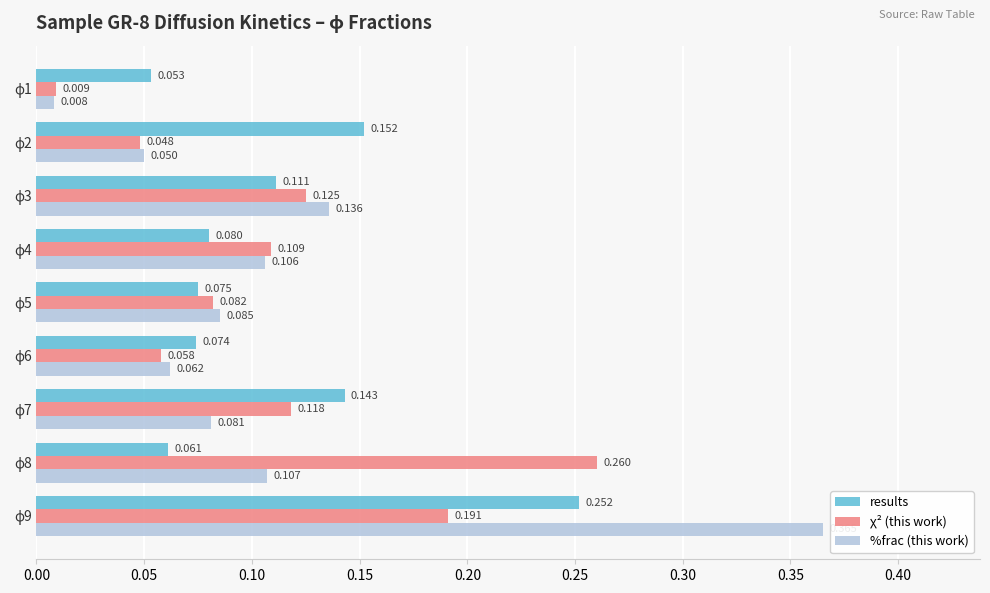

Rank the series by their maximum value, from lowest to highest.

results, χ² (this work), %frac (this work)